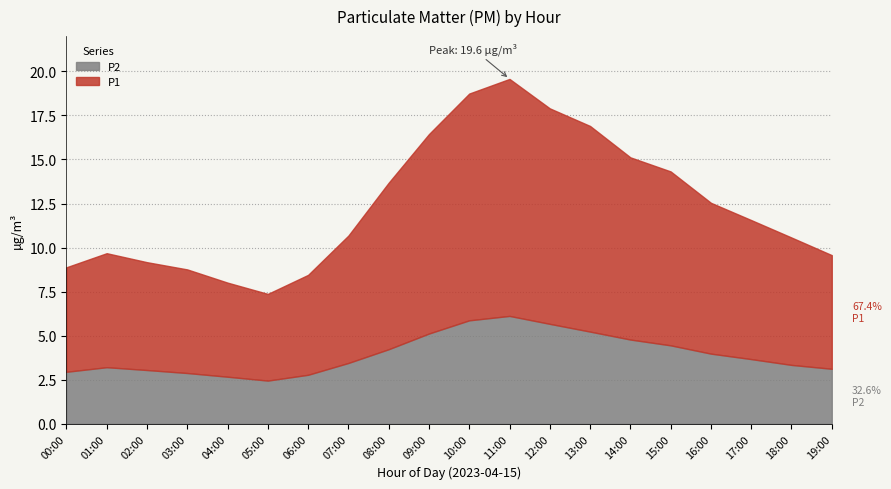

Is the value of P1 at 14:00 greater than the value of P2 at 00:00?

Yes